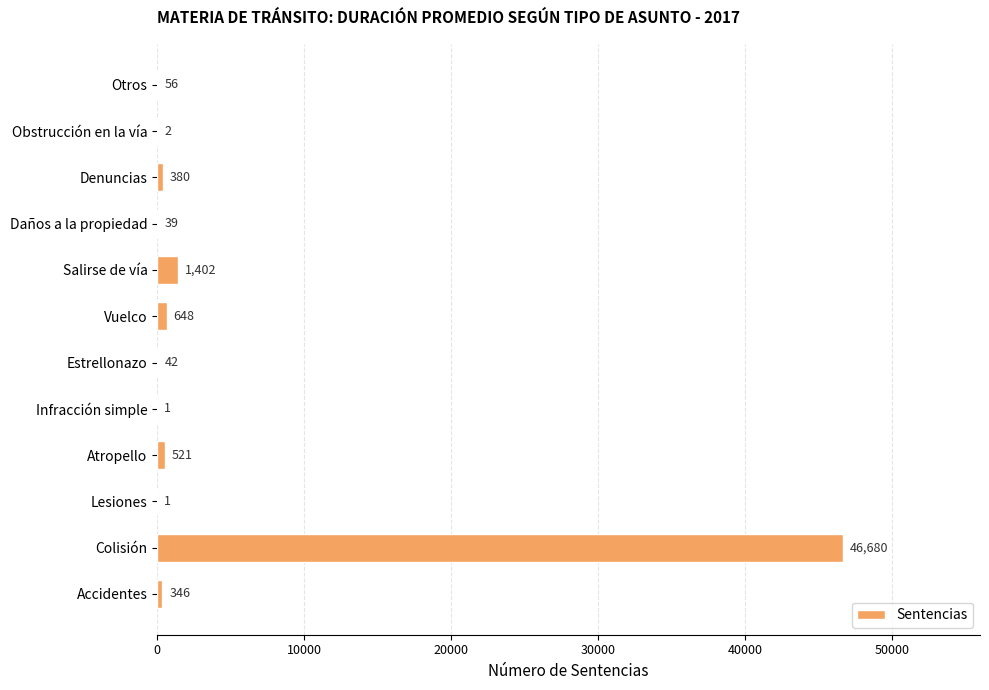

How many series are shown in this chart?

1